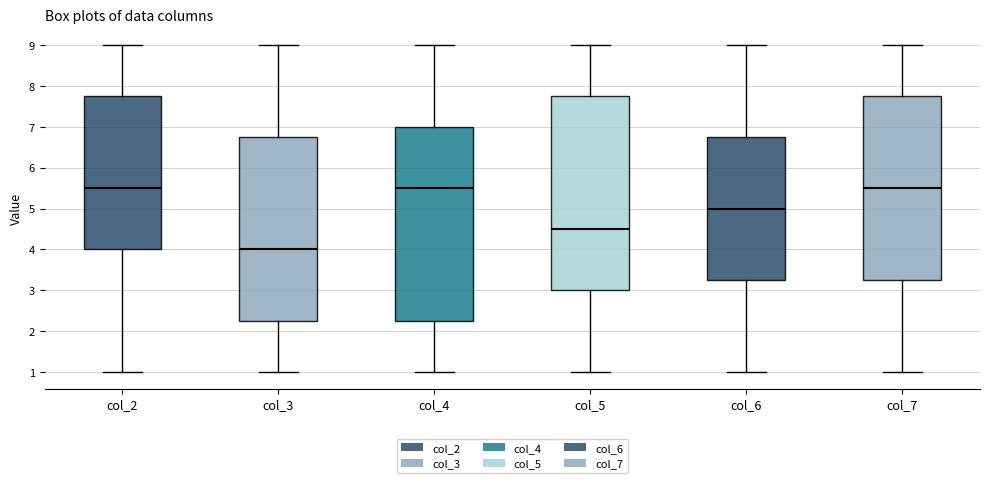

Where does the median line of the box for col_7 sit on the y-axis? The values are not printed on the chart, so give them approximately, as read against the axis.

5.5